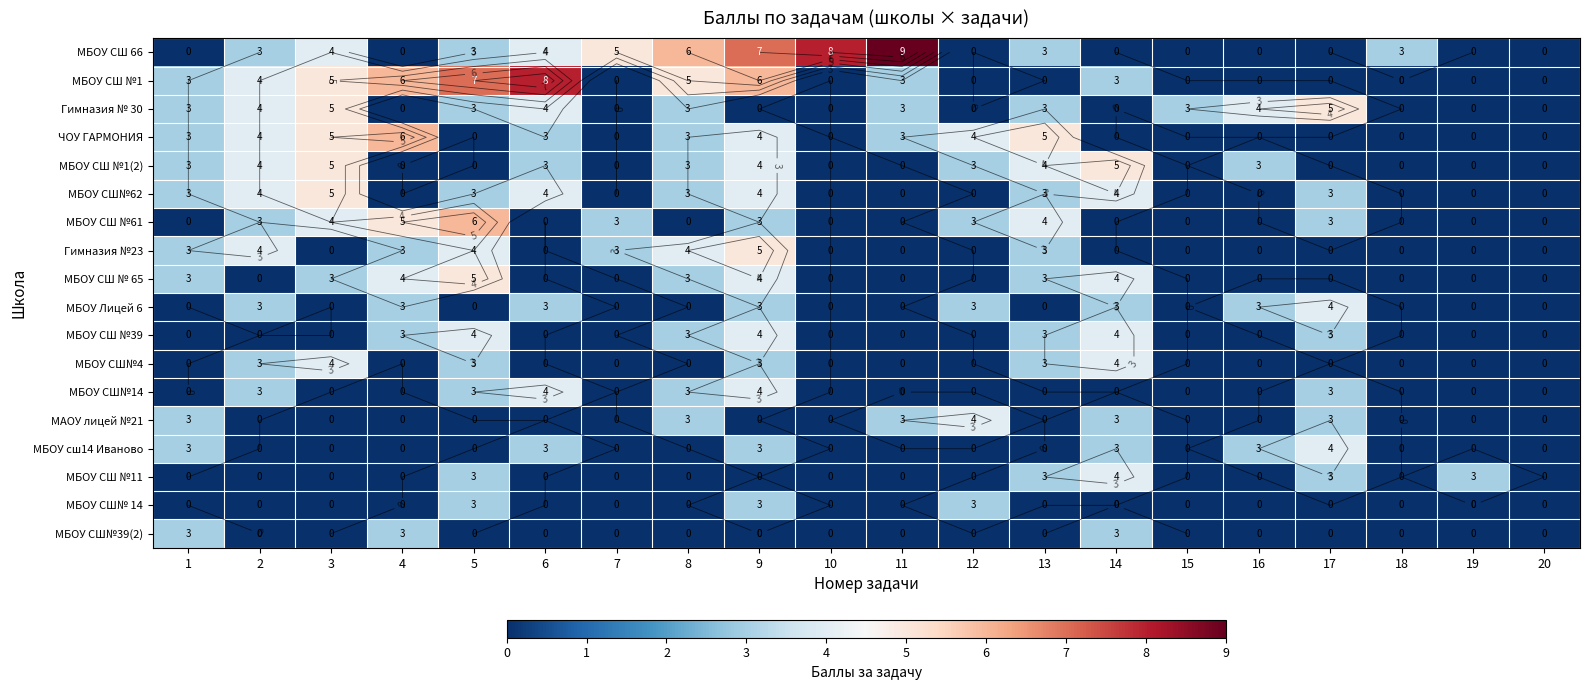

What is the greatest value displayed?

9